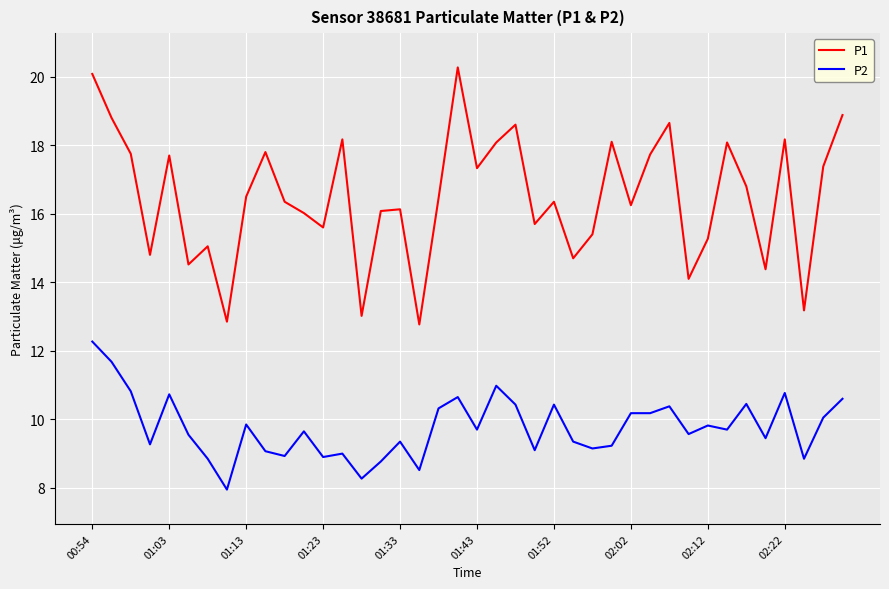

True or false: P1 and P2 cross at least once.

False